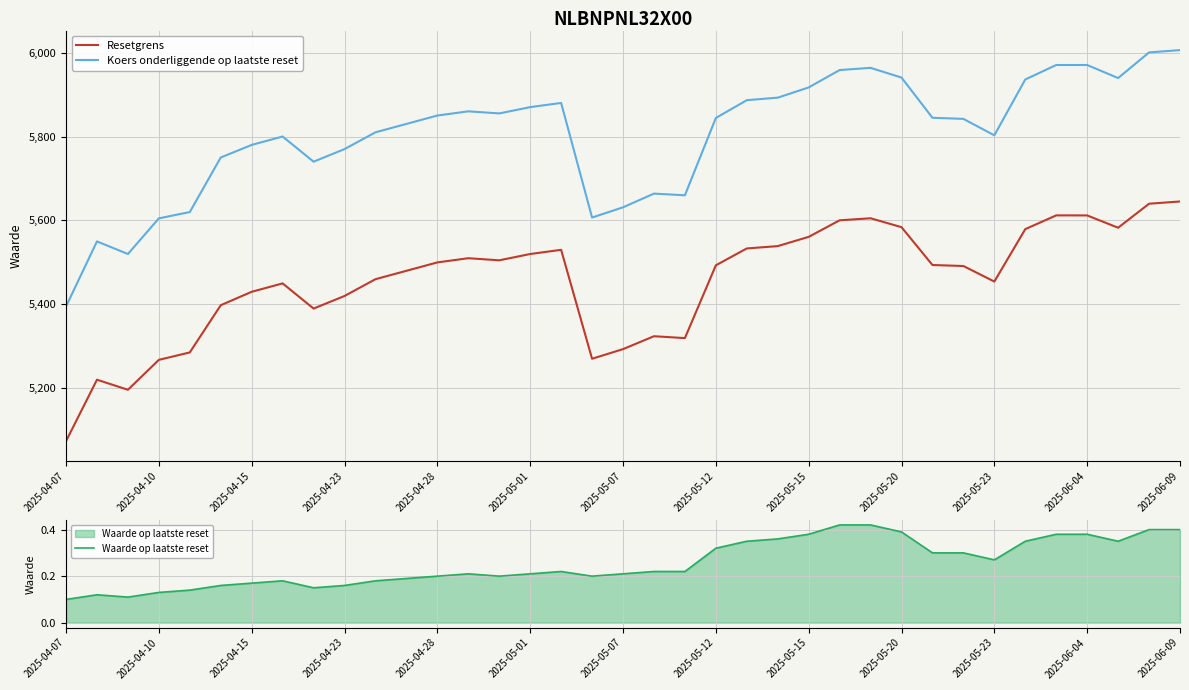

At how many categories does at least one series exceed 4280?

37